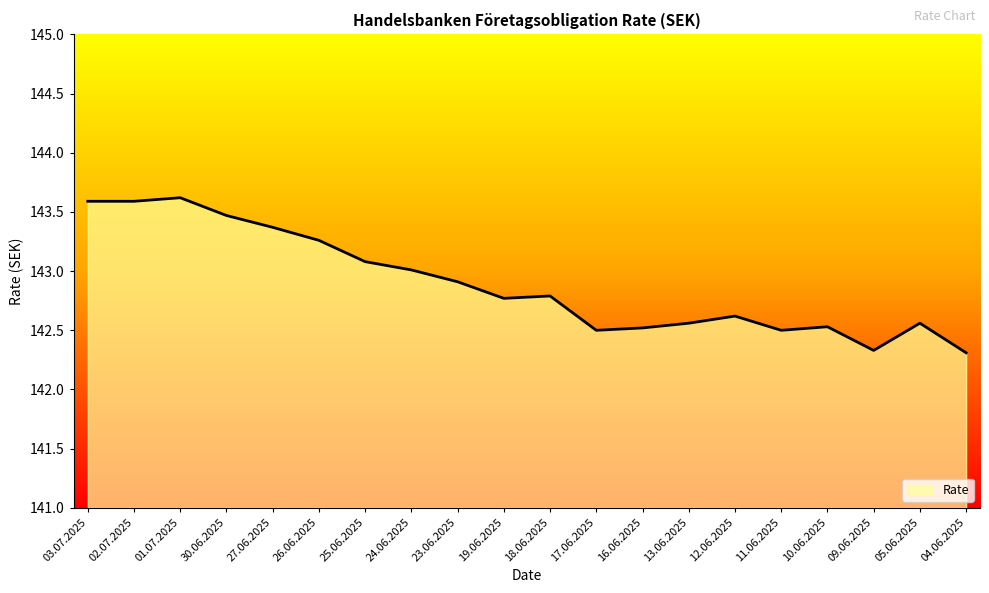

What is the change in value from 10.06.2025 to 04.06.2025?

-0.2